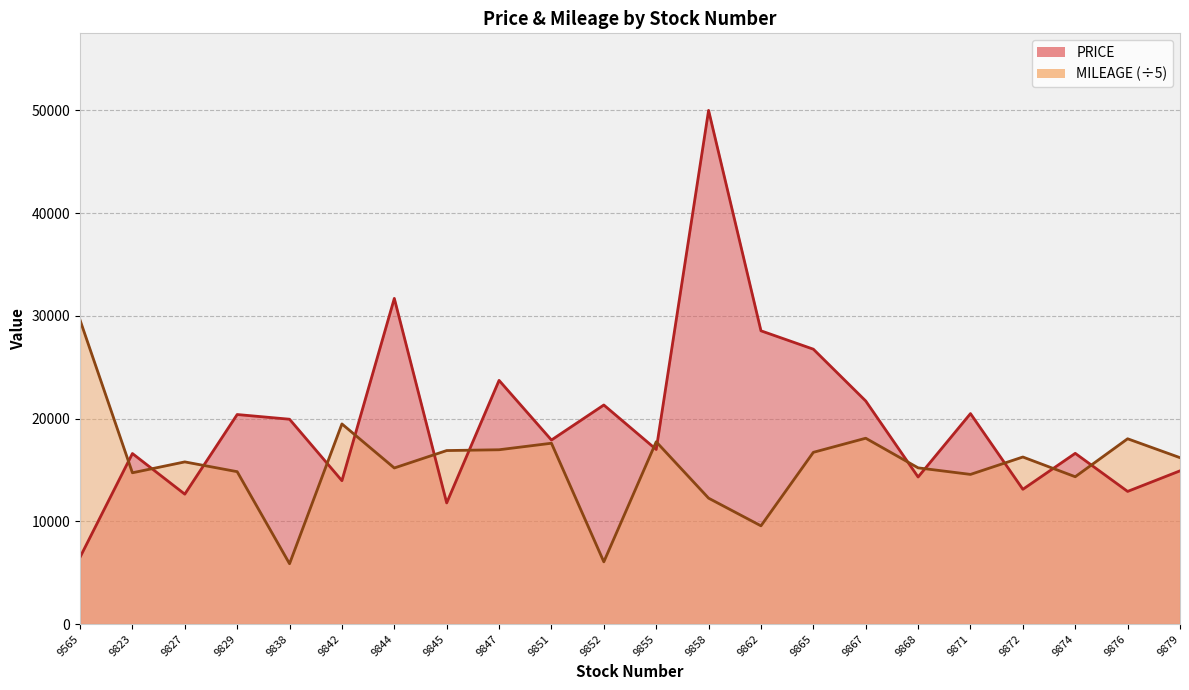

Reading left to right, extract all data points from this chart.

PRICE: 6504.0	16599.0	12644.0	20395.0	19937.0	13955.0	31698.0	11792.0	23718.0	17913.0	21322.0	16994.0	49998.0	28544.0	26756.0	21715.0	14314.0	20486.0	13116.0	16617.0	12911.0	14913.0
MILEAGE: 29594.4	14724.2	15784.6	14832.8	5871.4	19480.2	15192.4	16888.2	16965.8	17600.8	6055.6	17742.0	12253.6	9561.4	16715.4	18088.0	15205.0	14566.4	16260.2	14339.4	18035.4	16196.0